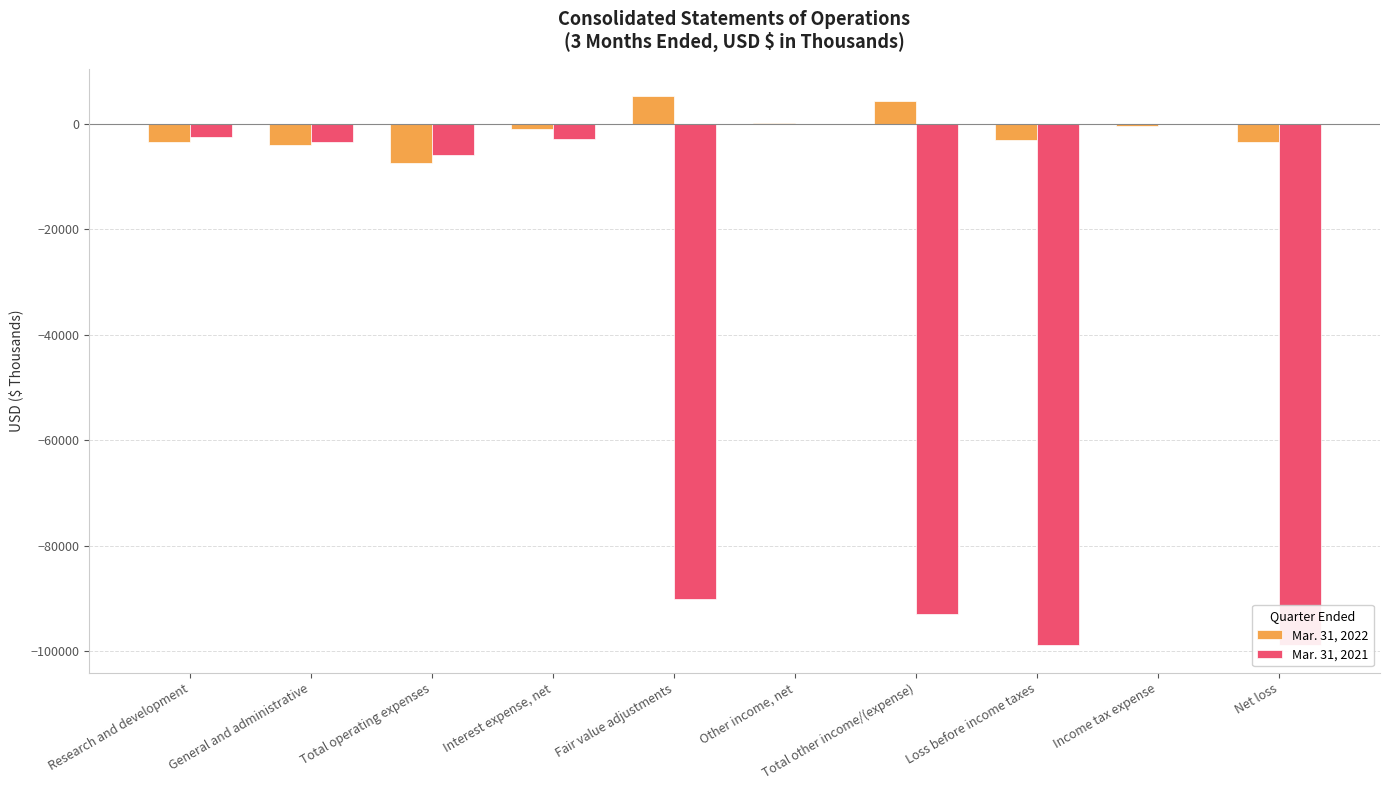

How many data points in Mar. 31, 2022 are above -1039?

4